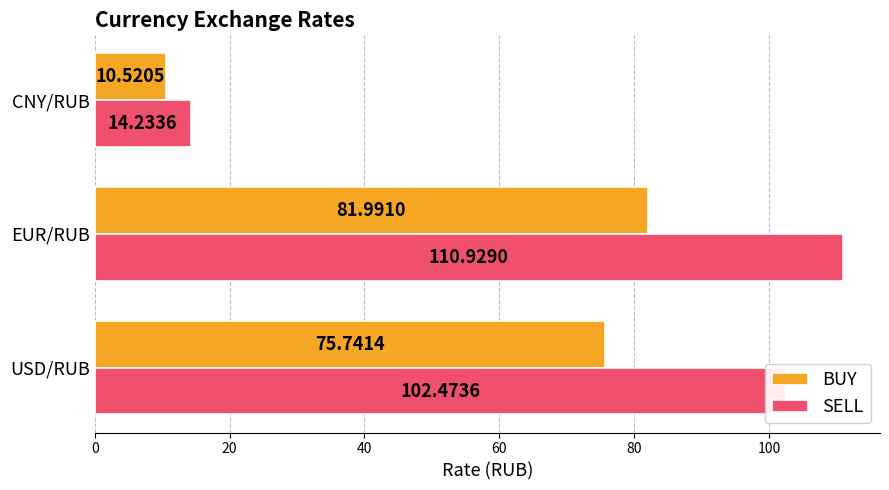

What is the lowest value of the SELL series?

14.2